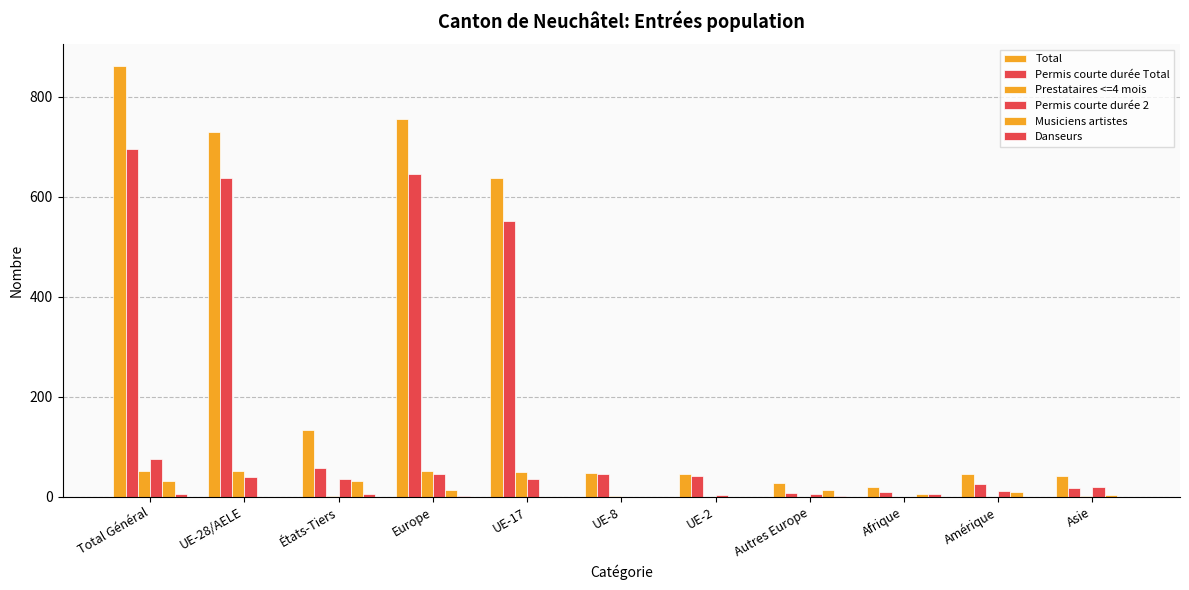

What position from the left is Amérique?

10